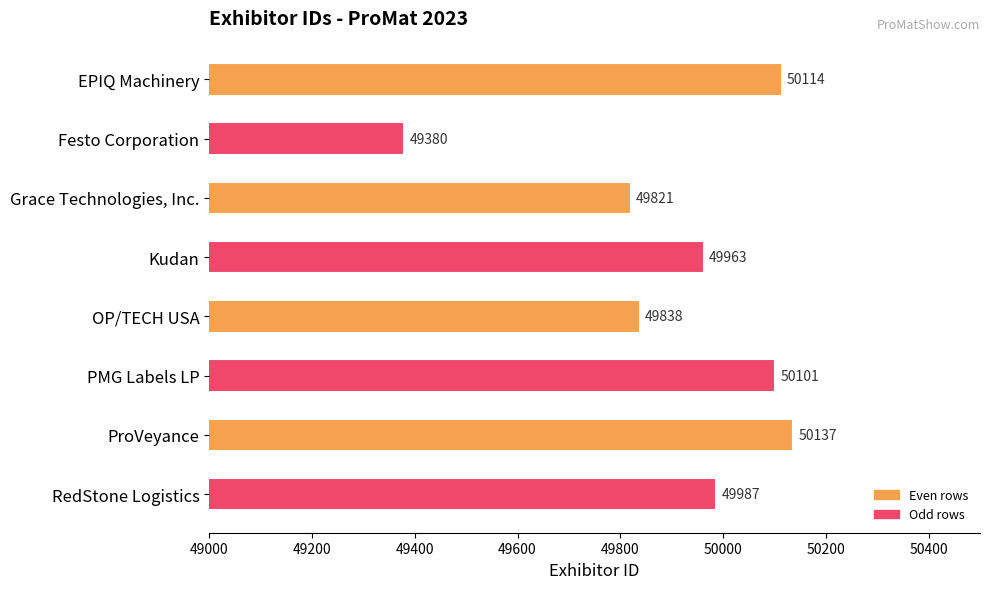

What is the difference between the maximum and minimum values?

757